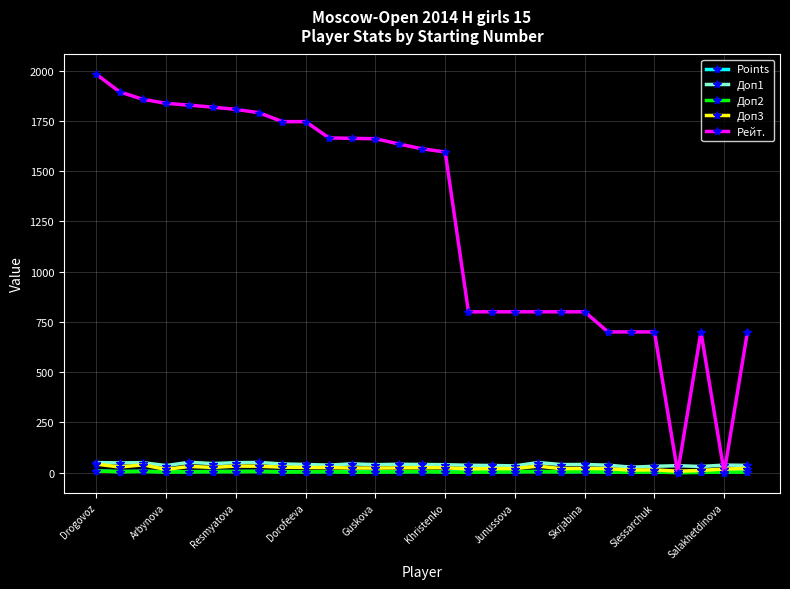

What is the greatest value displayed?

1981.0